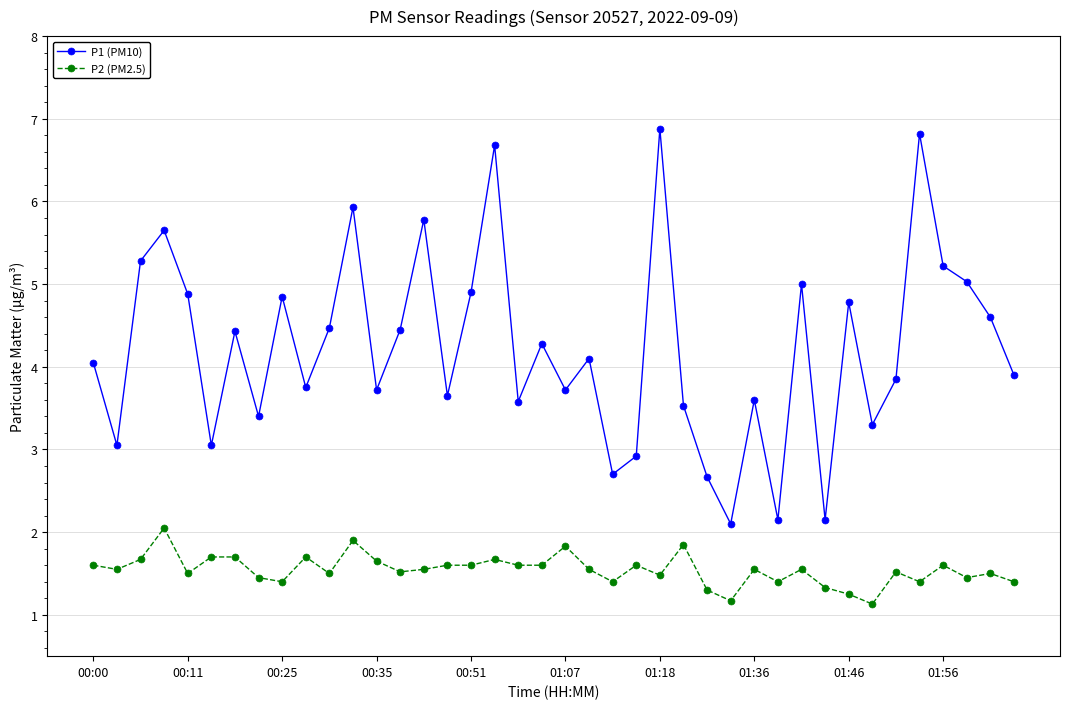

Which series has the widest spread of values?

P1 (PM10)